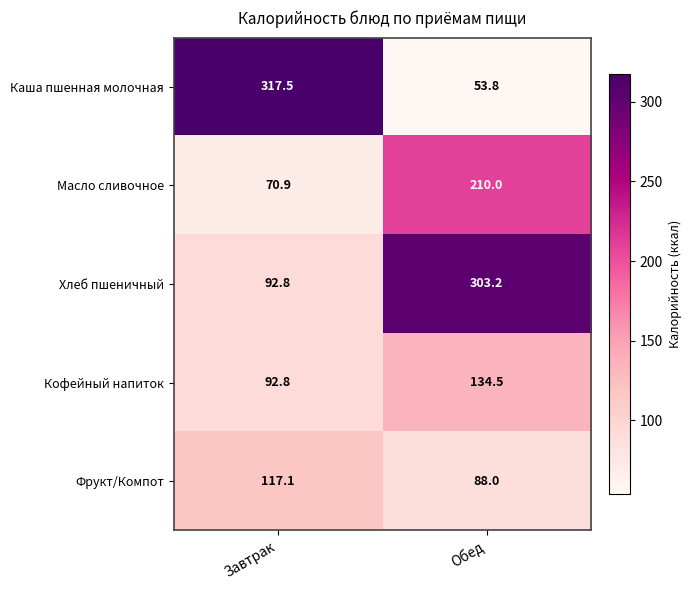

Read the Каша пшенная молочная value at Завтрак.

317.5